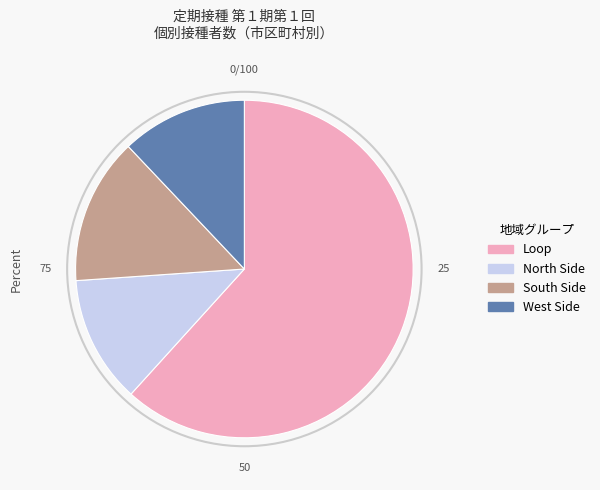

Does any single category account for the majority?

Yes